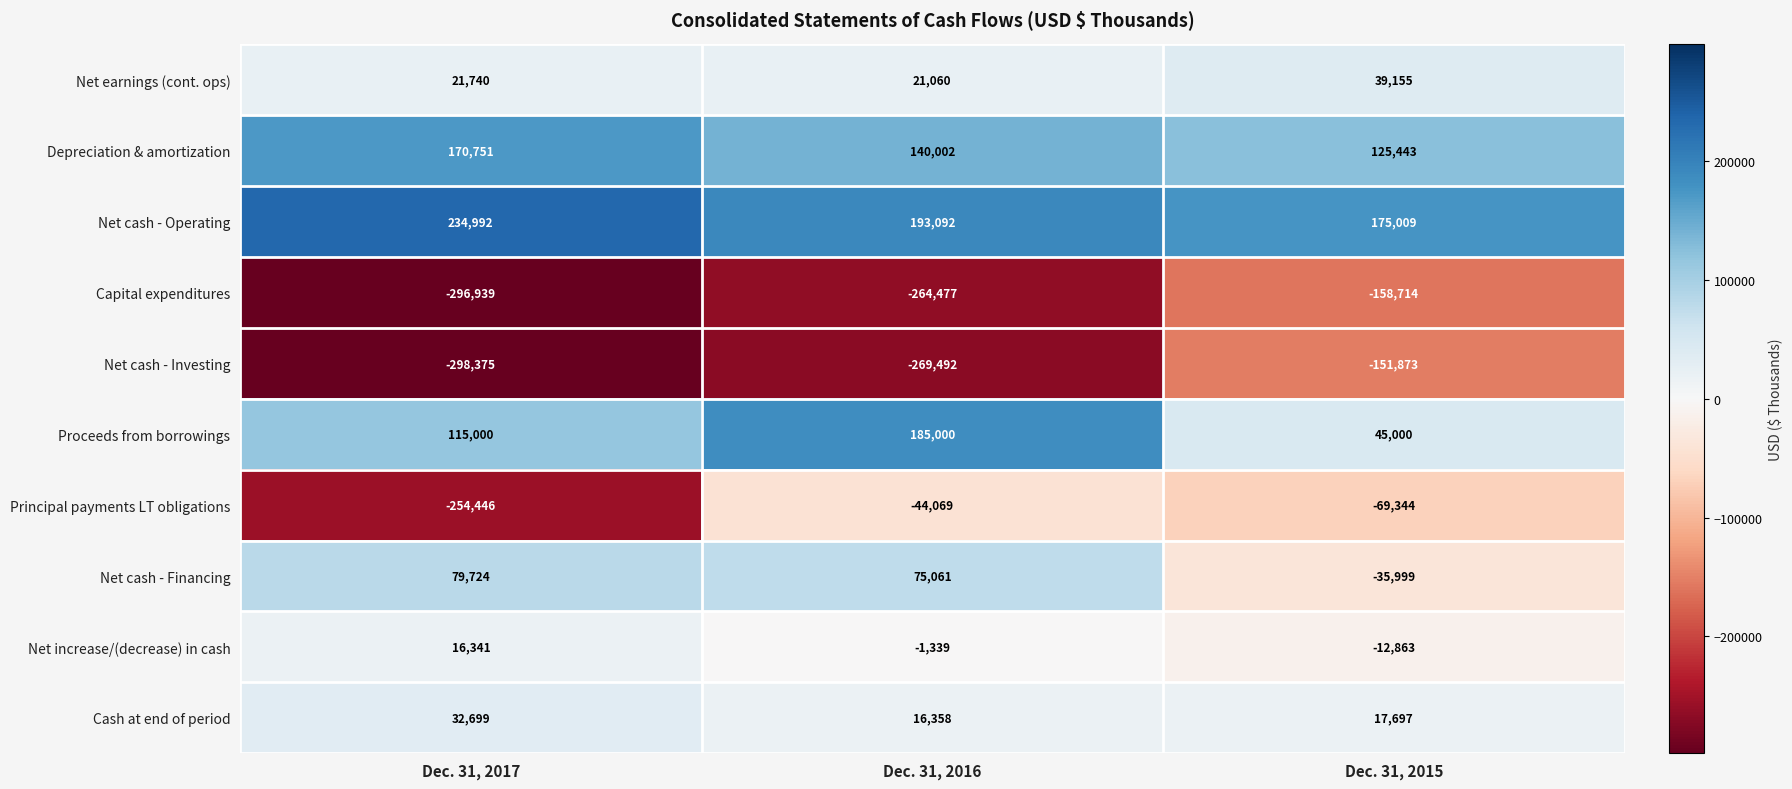

What is the difference between the Net cash - Financing values at Dec. 31, 2016 and Dec. 31, 2015?

111060